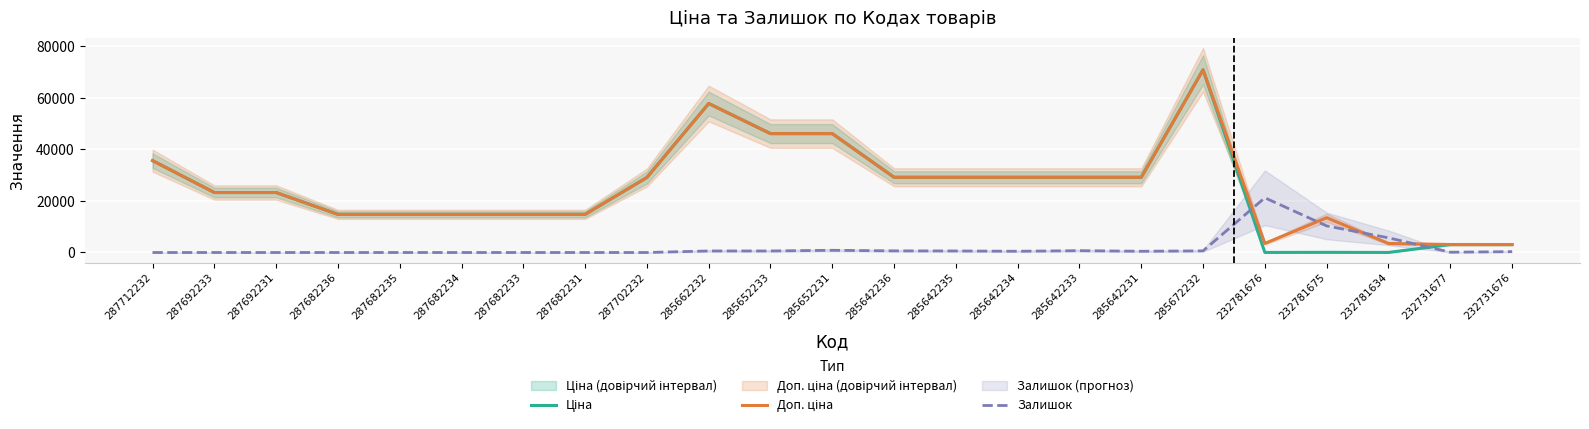

What is the sum of all Ціна values?

558578.5